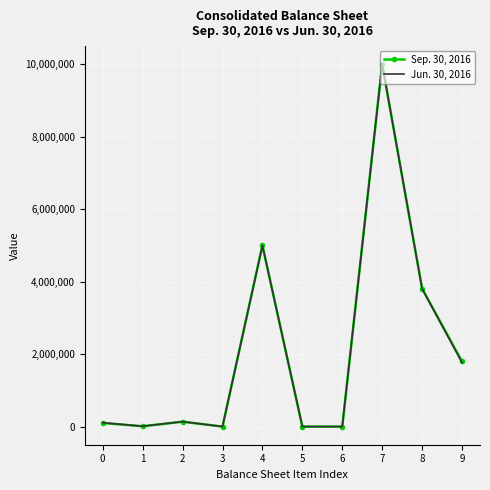

At which category is the sum across all series the highest?

7